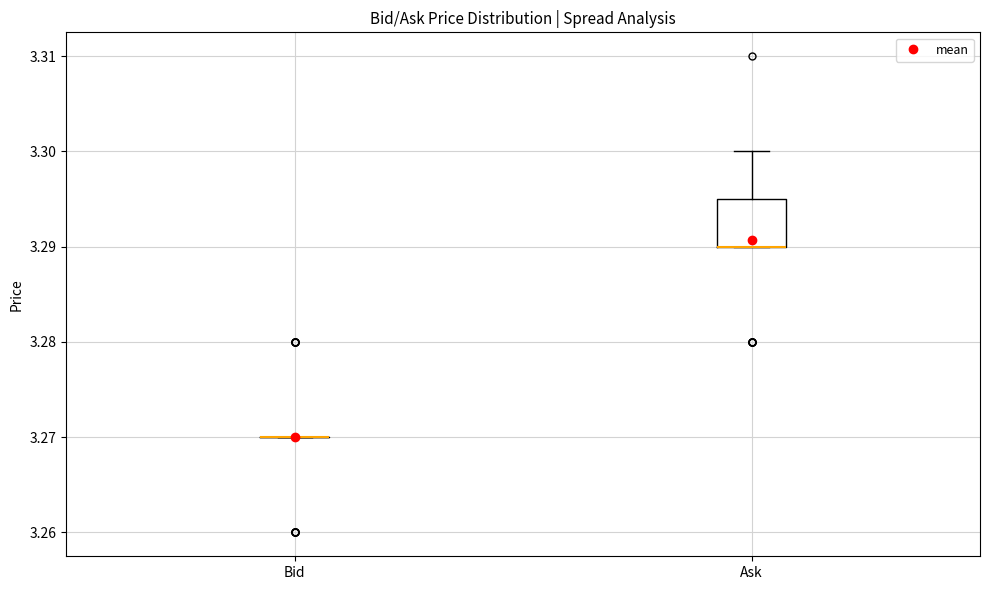

Reading left to right, transcribe this box plot: for each box, give where its median line is, the range the box spans, and where its two whiskers end, as read against the y-axis. The values are not printed on the chart, so give them approximately, as read against the axis.

Bid: box collapsed to a line at 3.270, whiskers 3.270 to 3.270
Ask: median 3.290 (drawn on the box's lower edge), box 3.290 to 3.295, whiskers 3.290 to 3.300